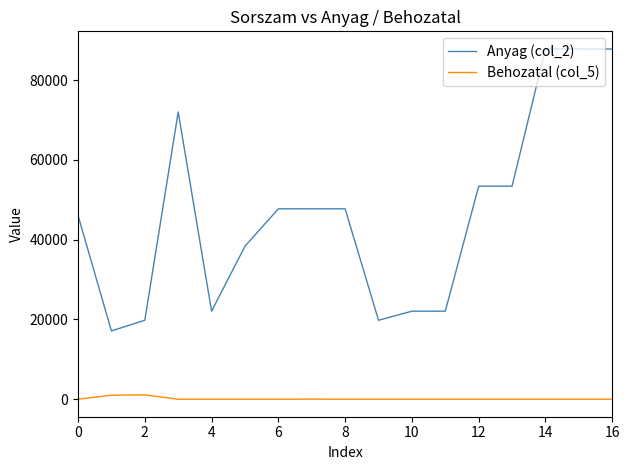

Rank the series by their average value, from highest to lowest.

Anyag (col_2), Behozatal (col_5)